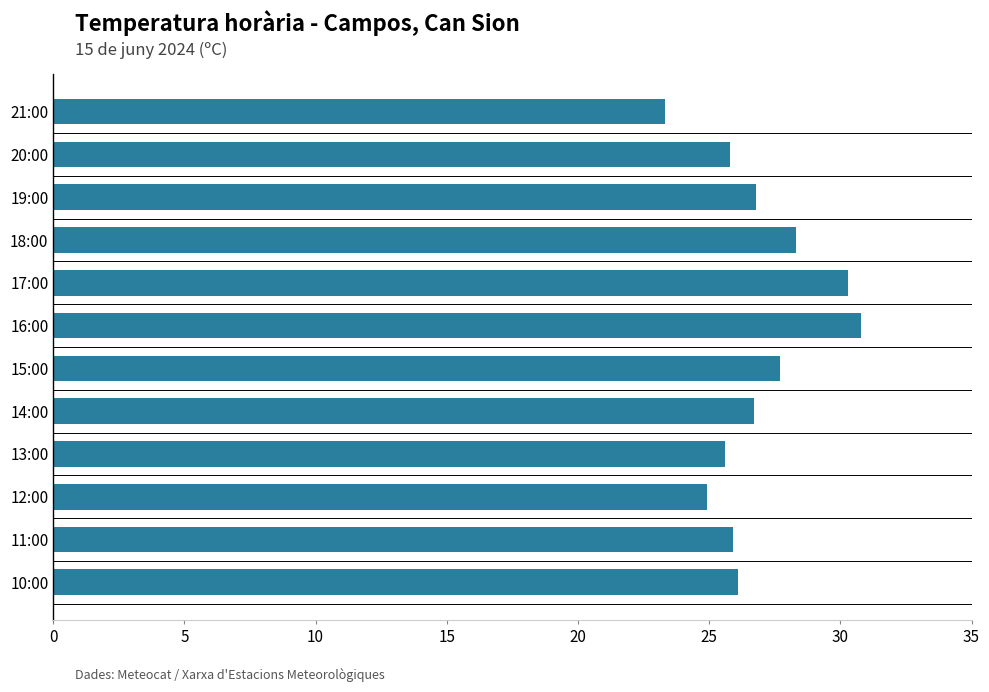

What position from the bottom is 20:00?

11